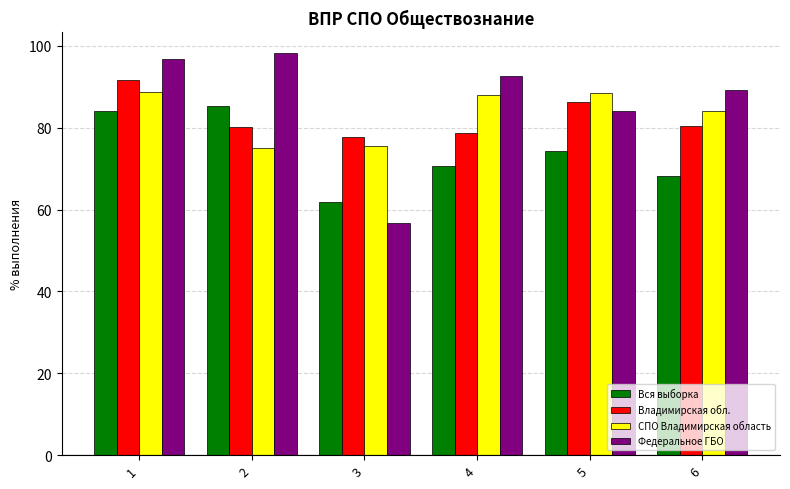

What is the total value across all series at 2?

338.8